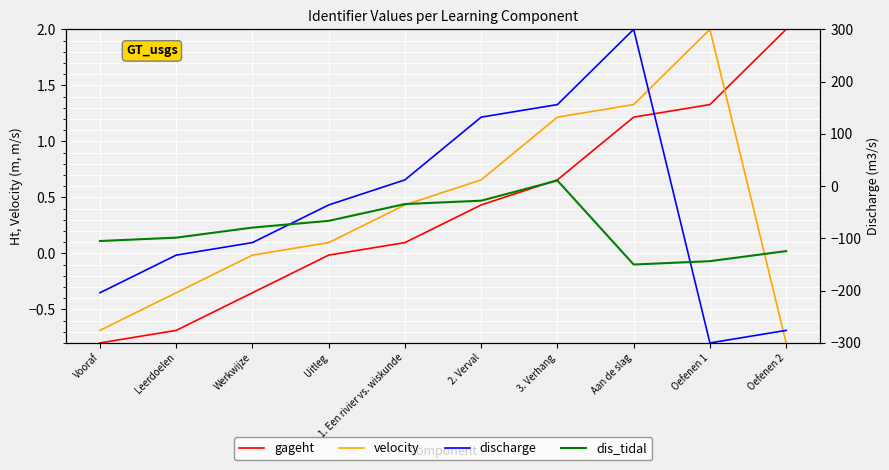

In discharge, how many points are lower than both neighbors (excluding endpoints)?

1